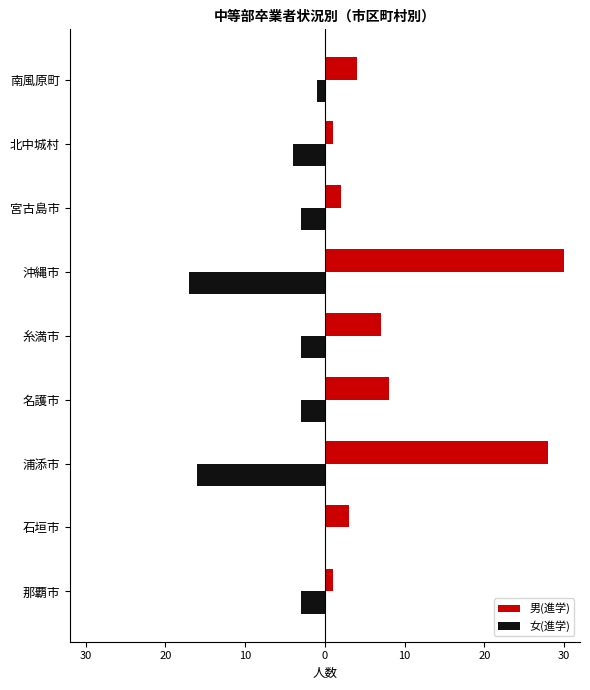

What is the difference between the maximum and minimum values in the 女(進学) series?

17